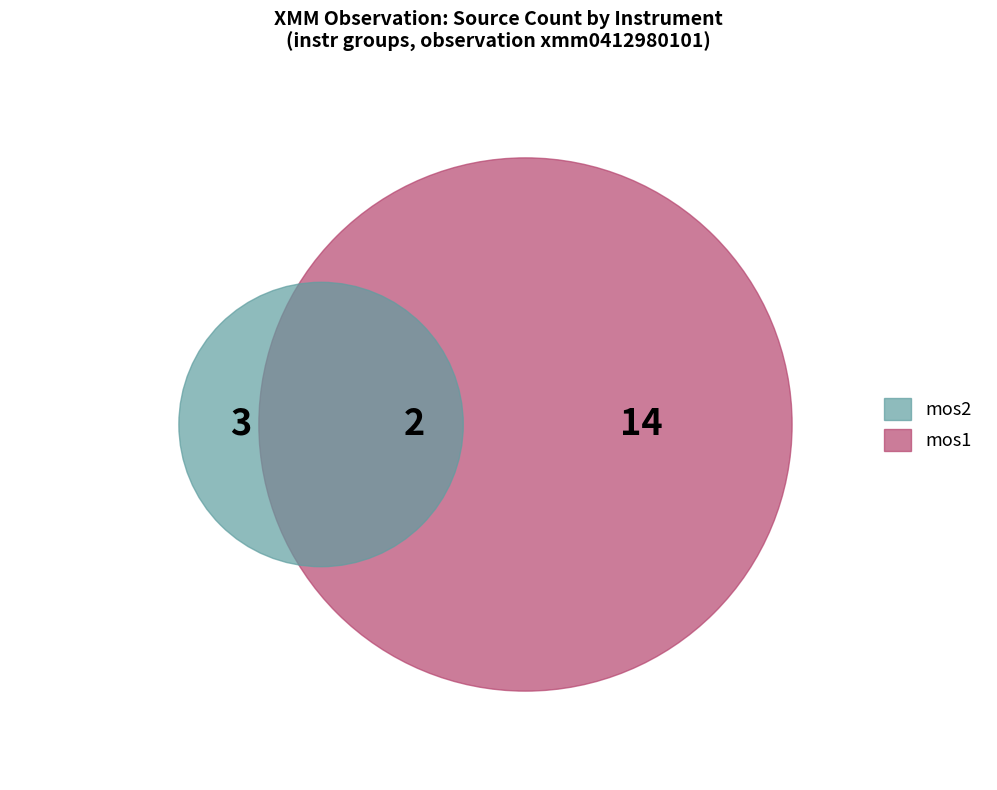

Count the number of slices in the pie.

3